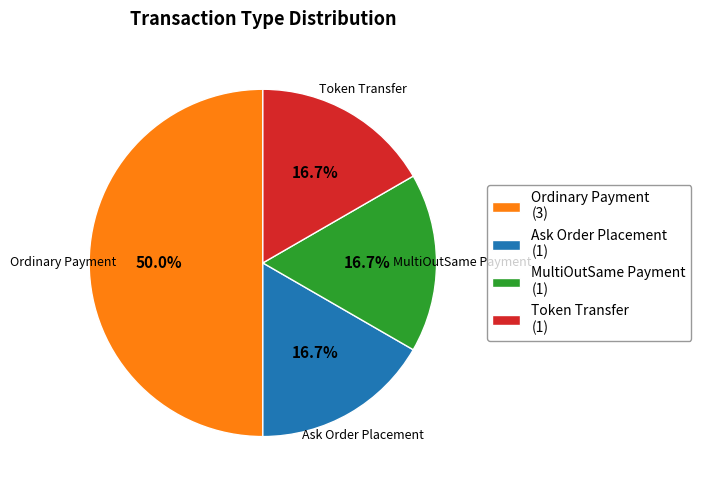

How many slices are in this pie chart?

4